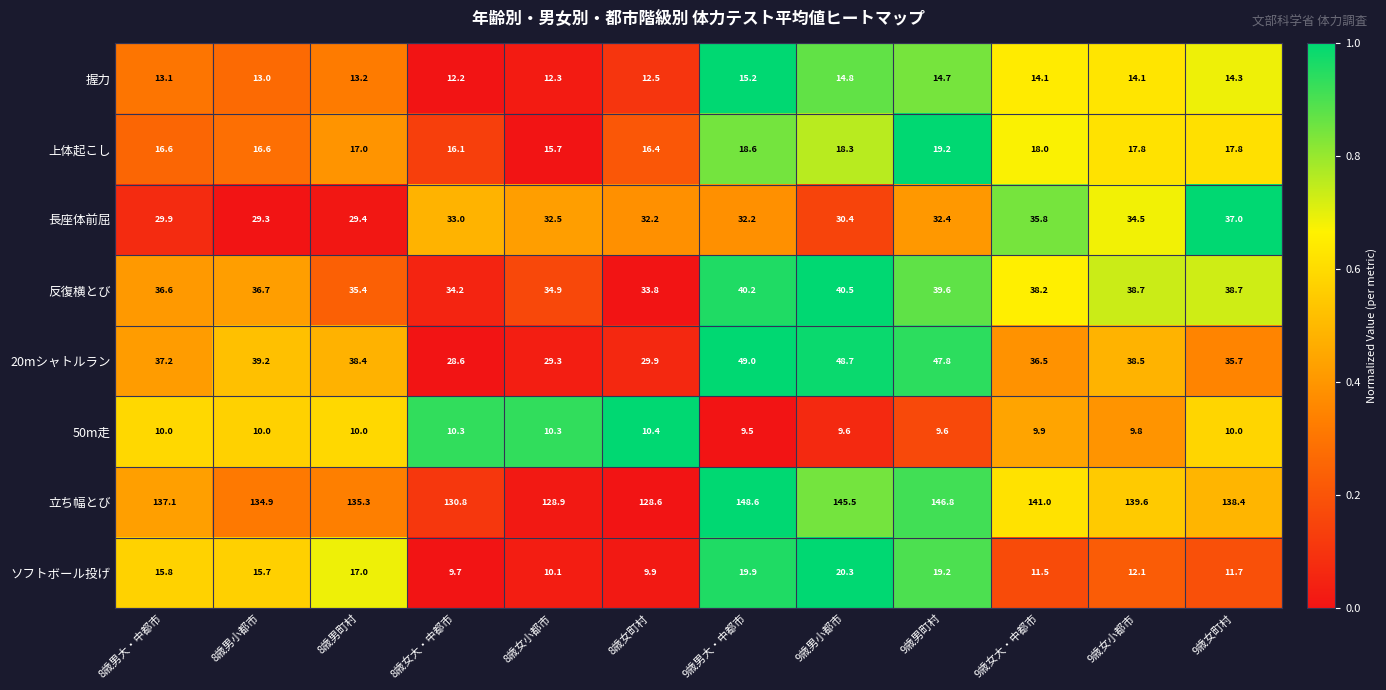

At which category does the chart reach its peak across all series?

9歳男大・中都市